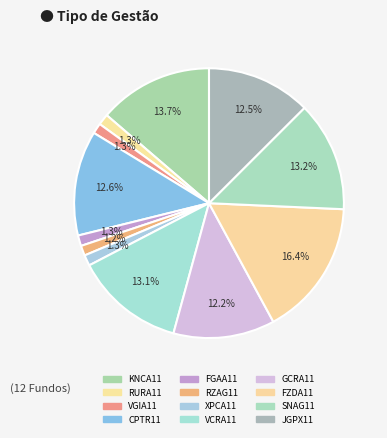

What portion of the pie excludes GCRA11?

87.8%